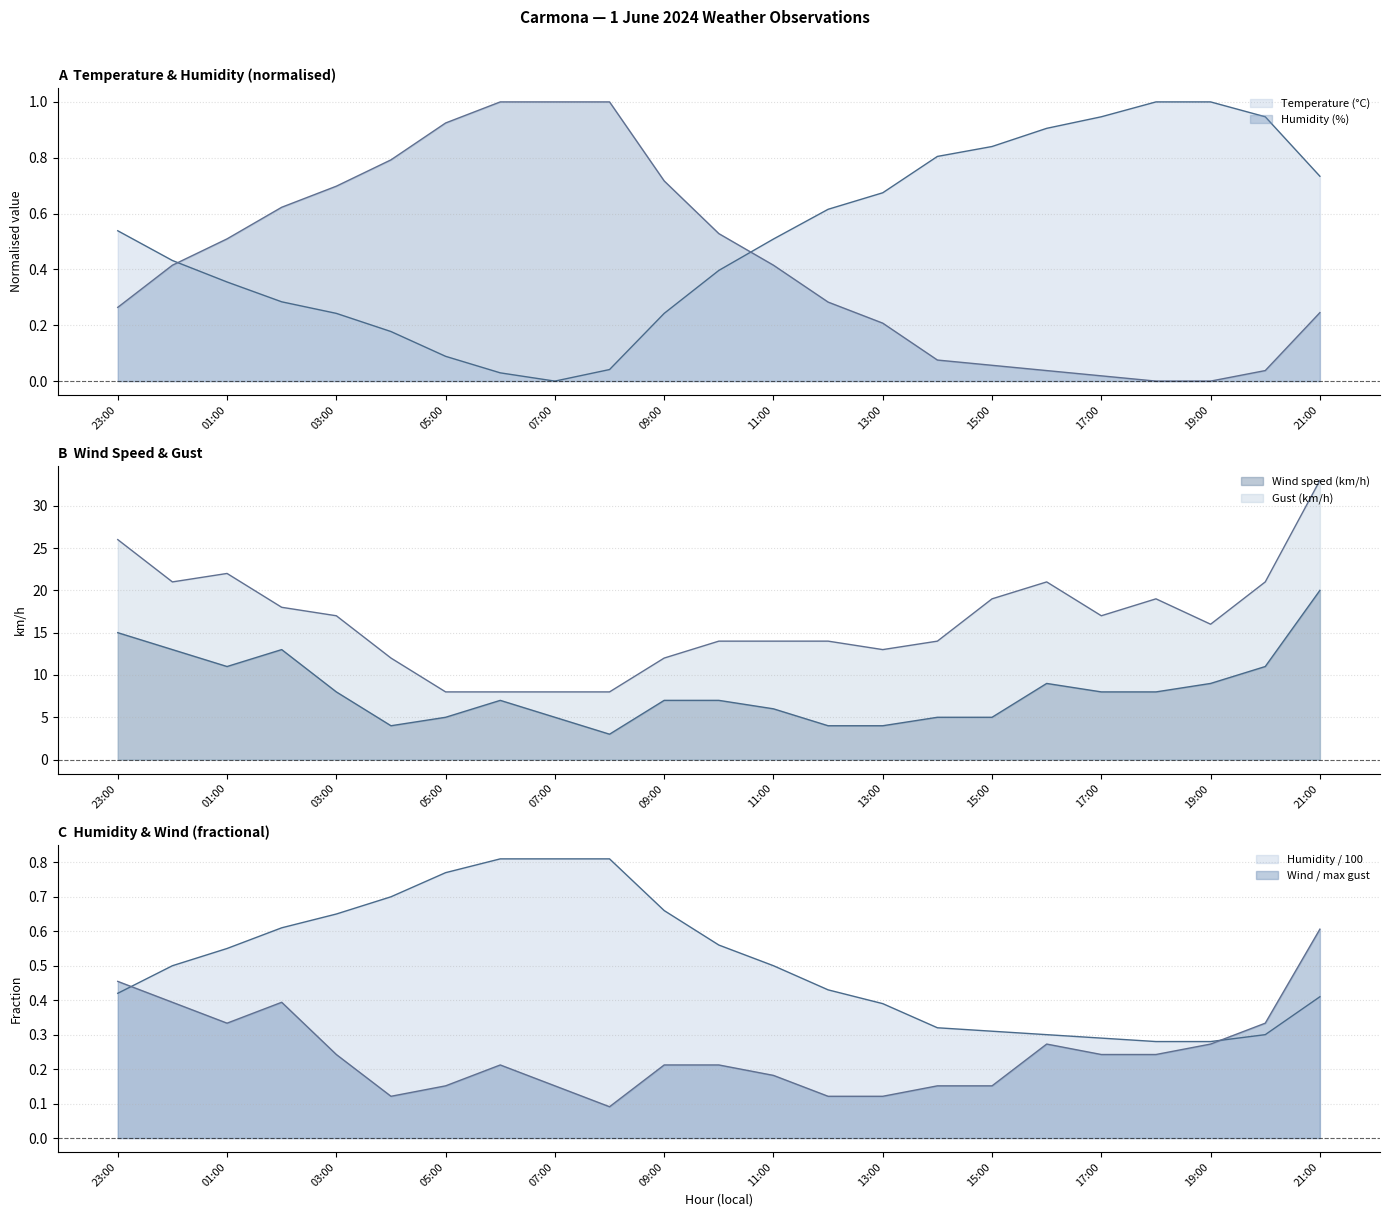

At which label does Wind speed (km/h) first exceed 7?

23:00